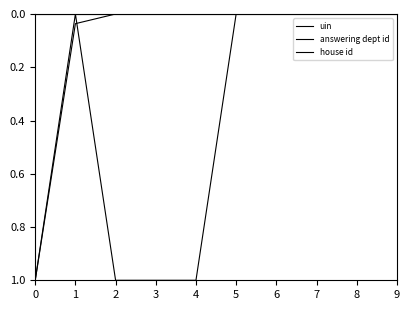

What is the value of the answering dept id point at the 5th from the left?

1.0